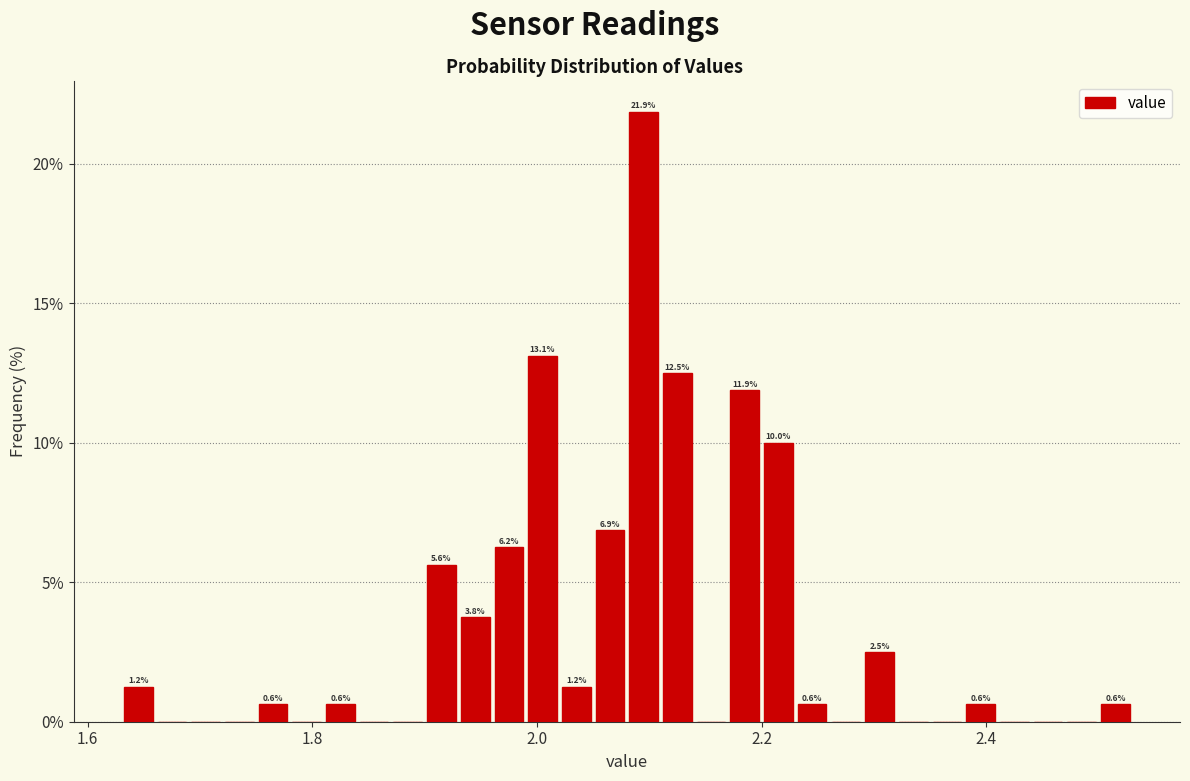

Read against the x-axis, roughly where is the centre of the tallest bar?

2.10